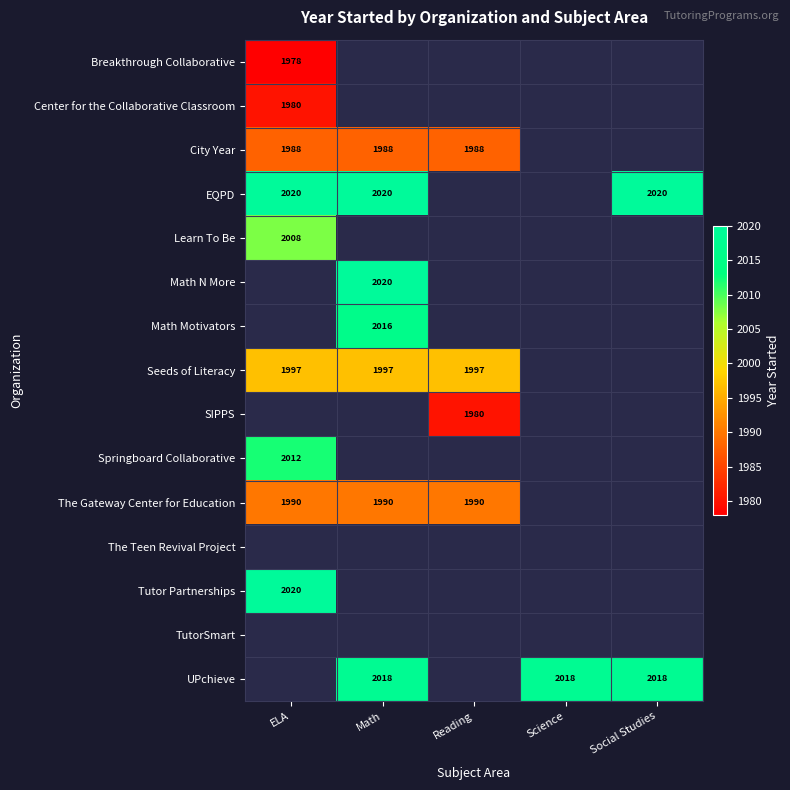

Is it true that SIPPS equals 2909 at Reading?

False